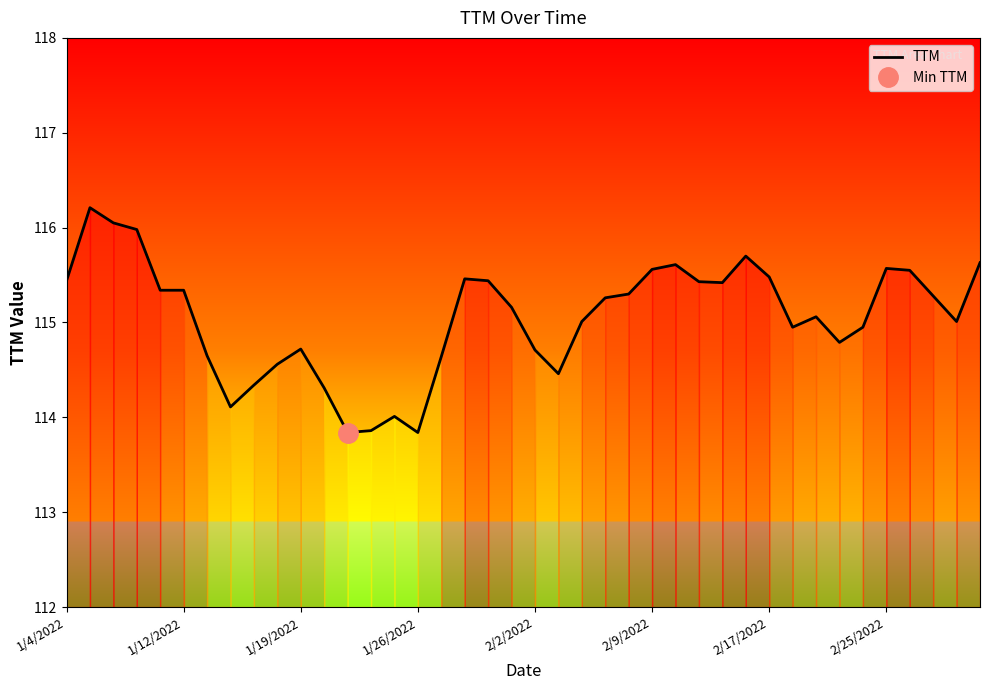

What is the sum of the values at 12 and 8?

228.2